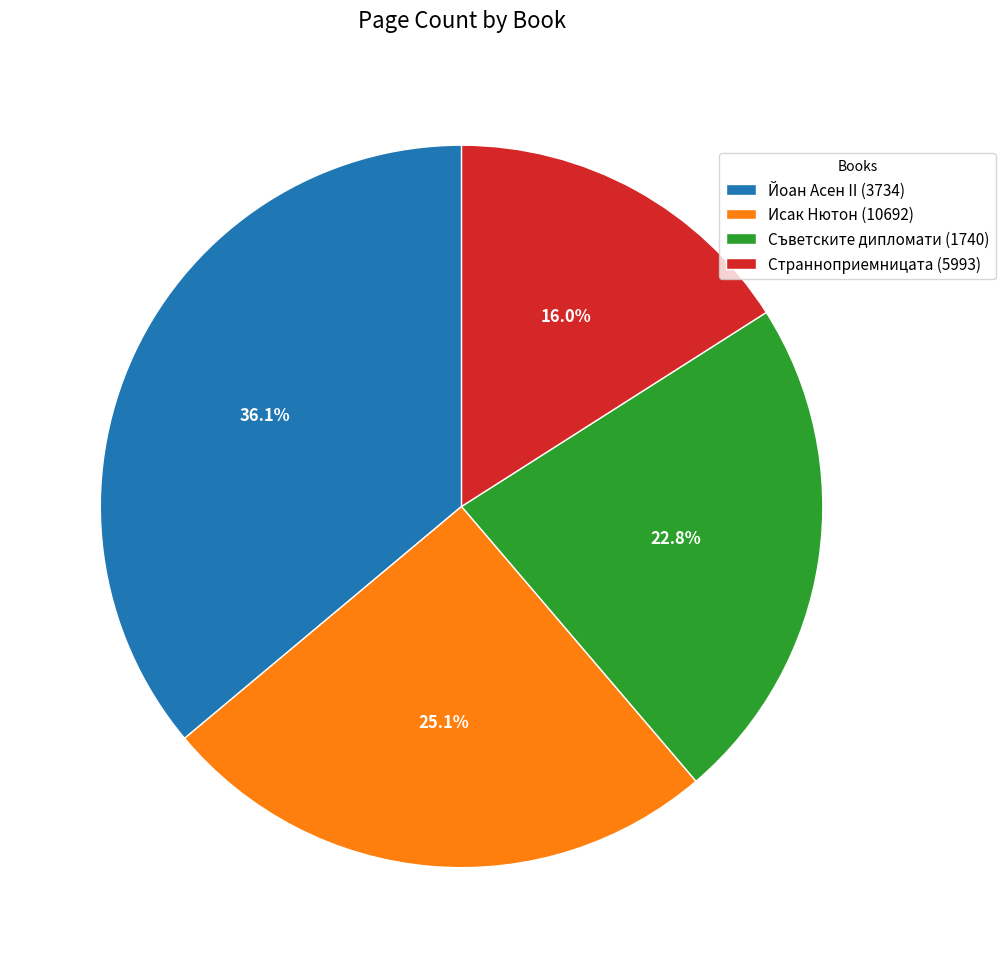

What is the total percentage of Странноприемницата (5993) and Исак Нютон (10692)?

41.1%